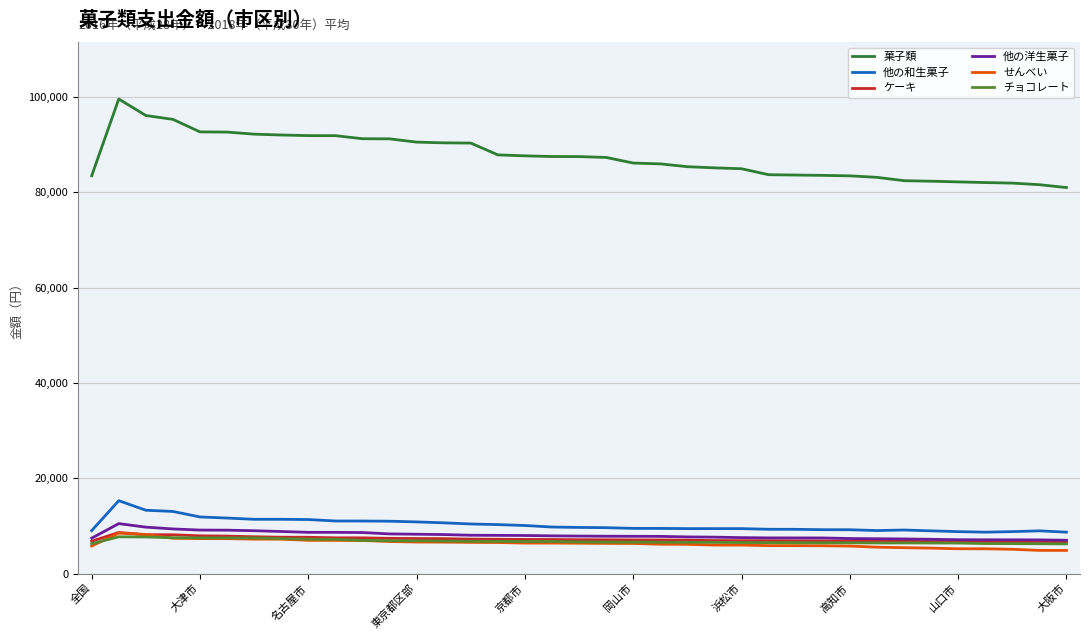

Which series has the largest range (max minus min)?

菓子類